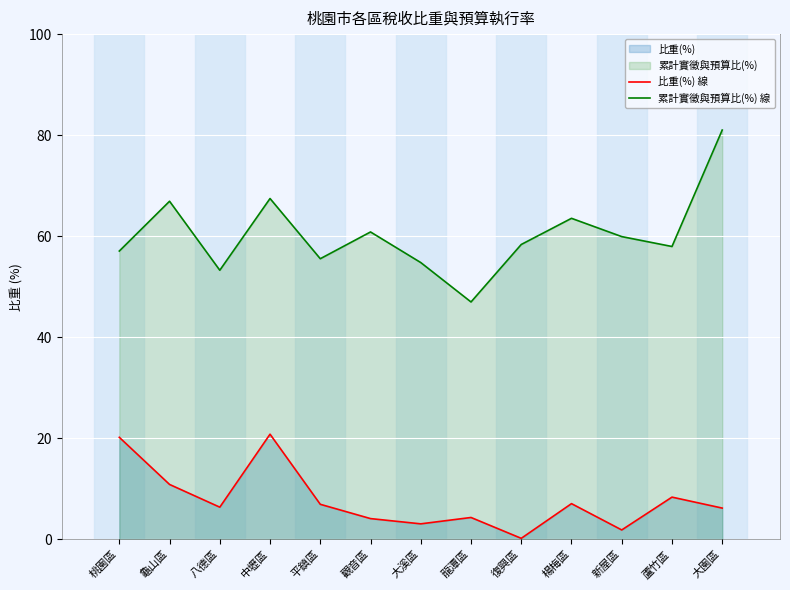

At which label does 比重(%) 線 first exceed 6?

桃園區